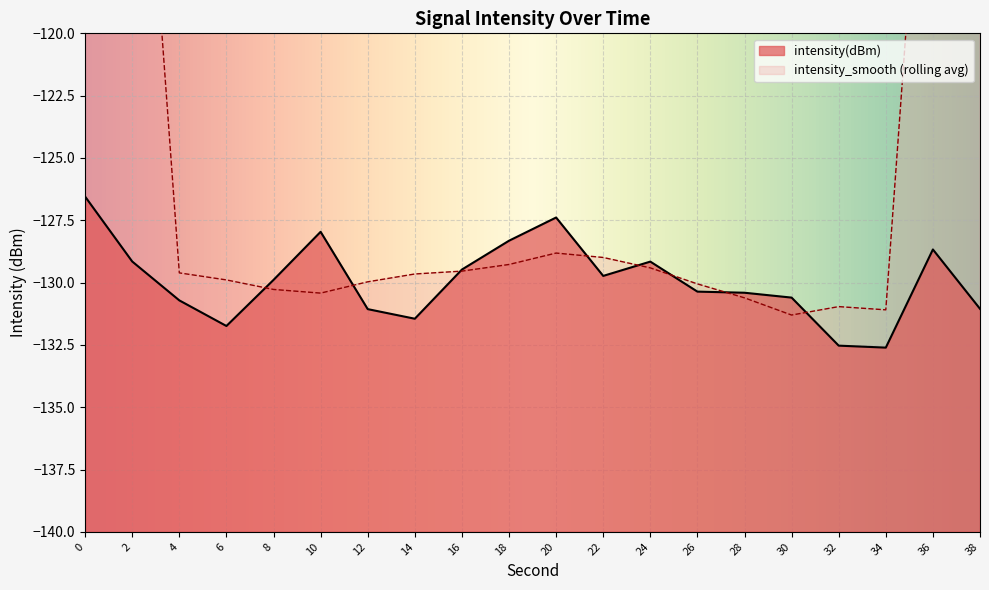

How many points are lower than both their immediate neighbors (excluding endpoints)?

4